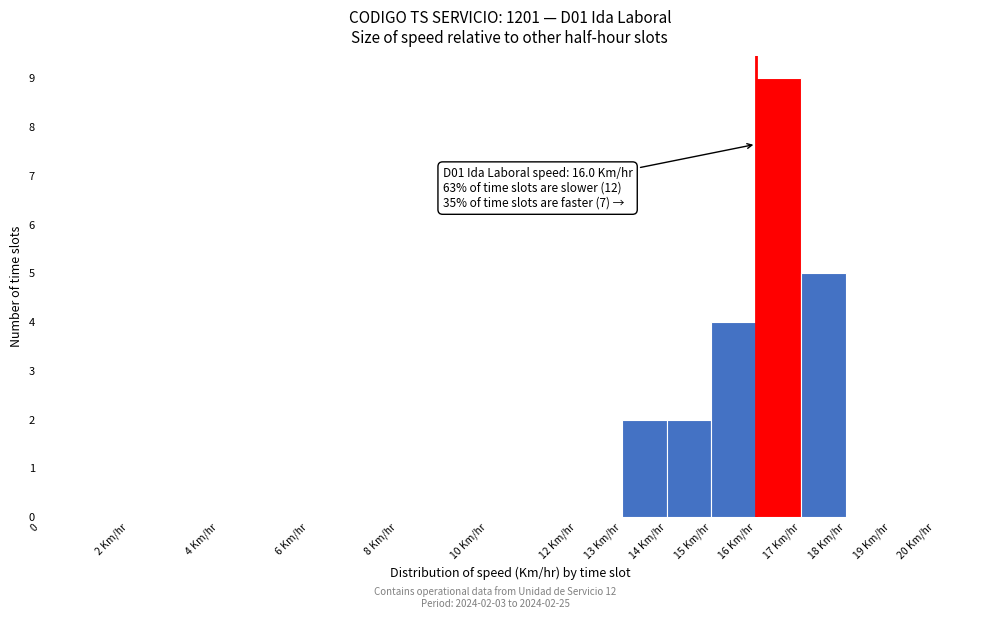

Reading left to right, extract all data points from this chart.

0=0	2 Km/hr=0	4 Km/hr=0	6 Km/hr=0	8 Km/hr=0	10 Km/hr=0	12 Km/hr=0	13 Km/hr=2	14 Km/hr=2	15 Km/hr=4	16 Km/hr=9	17 Km/hr=5	18 Km/hr=0	19 Km/hr=0